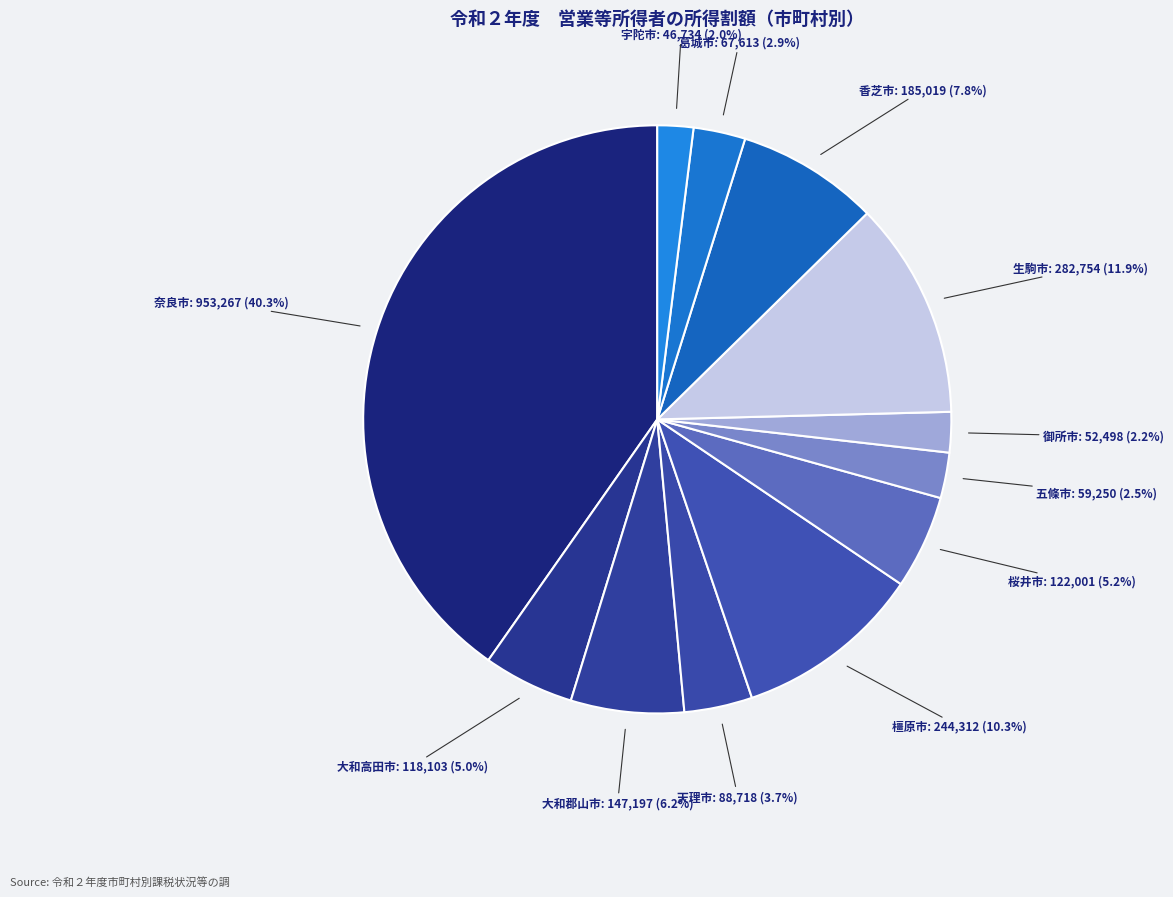

Which slice is the largest?

奈良市